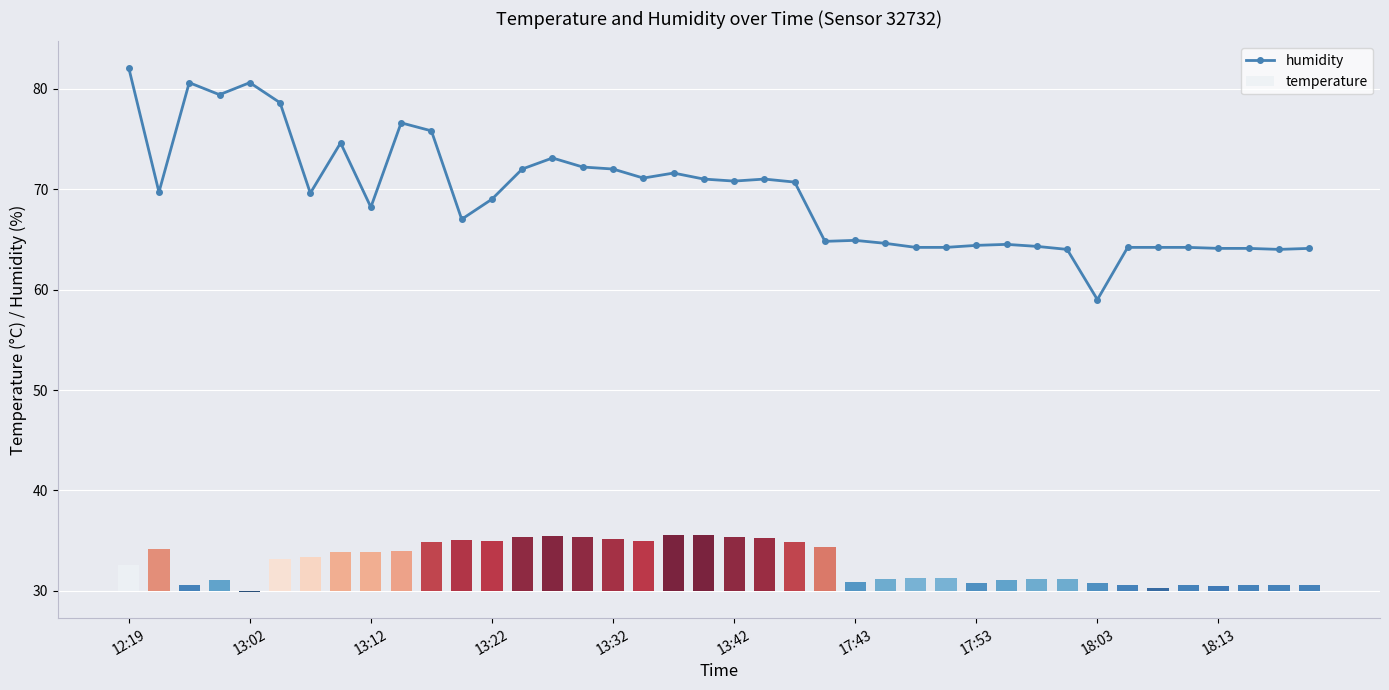

Are the bars horizontal?

No